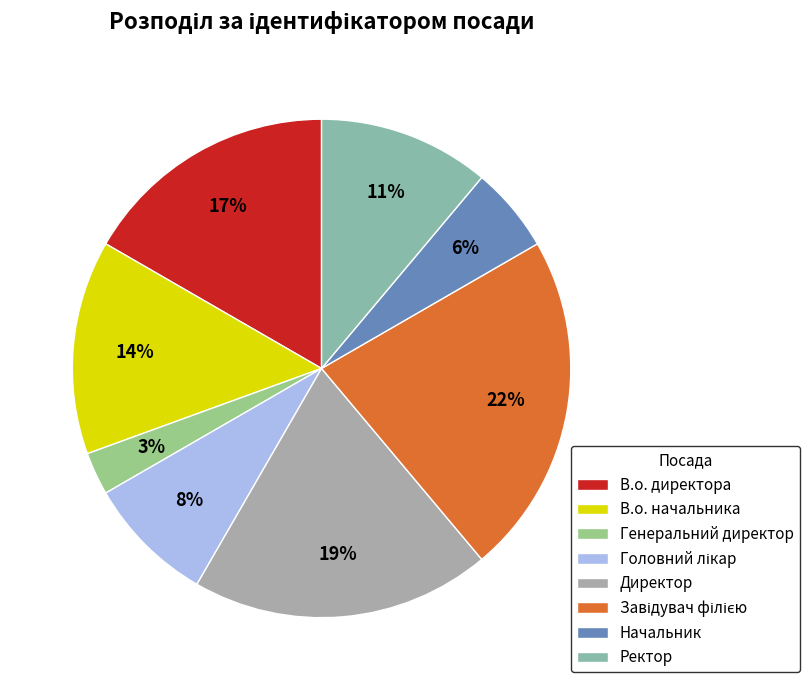

To the nearest percent, what percentage of the pie is В.о. начальника?

14%